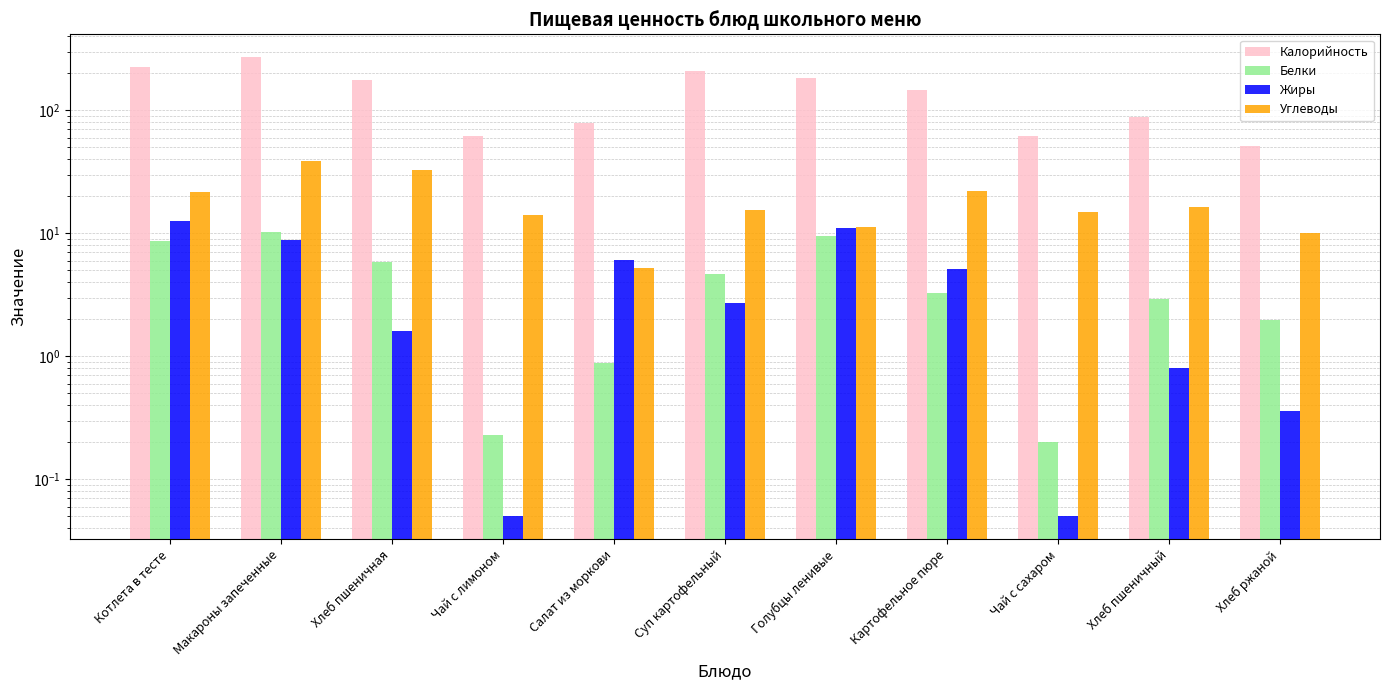

Is the value of Белки at Картофельное пюре greater than the value of Калорийность at Чай с лимоном?

No